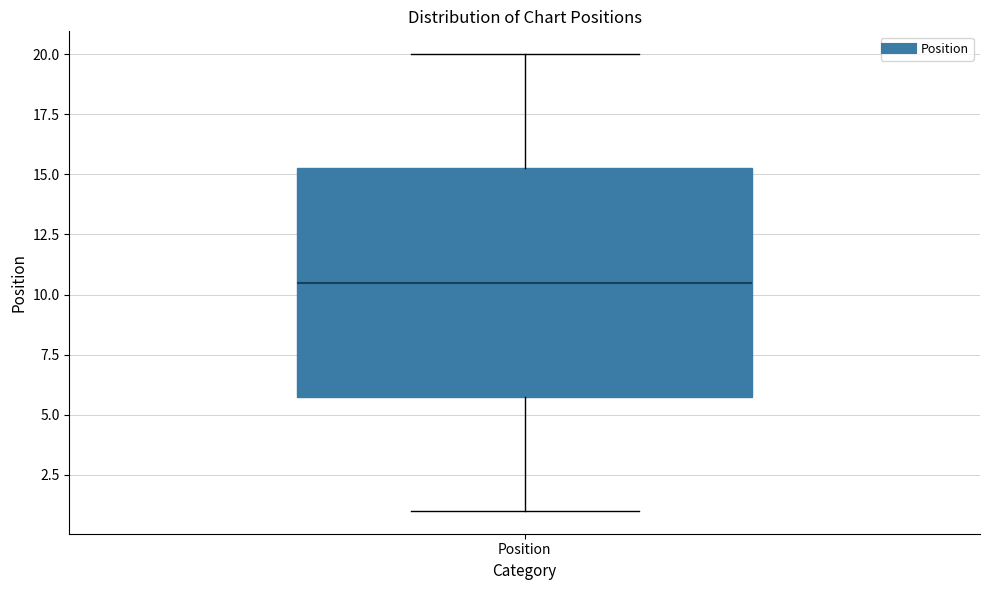

Read this box plot against the y-axis: the position of the median line, the range covered by the box, and the ends of both whiskers. The values are not printed on the chart, so give them approximately, as read against the axis.

median 10.5, box 6.0 to 15.5, whiskers 1.0 to 20.0